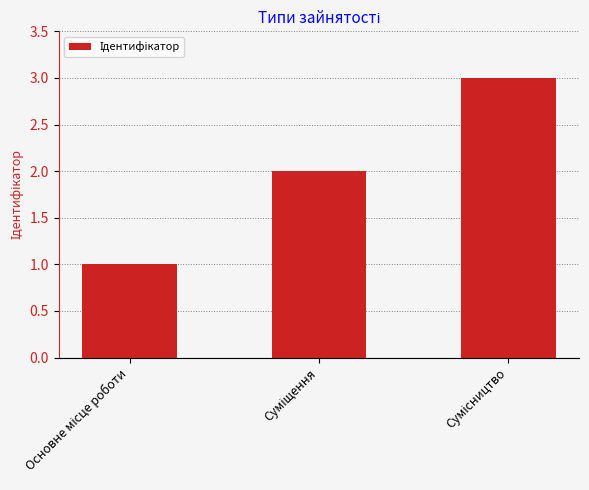

What is the sum of all values?

6